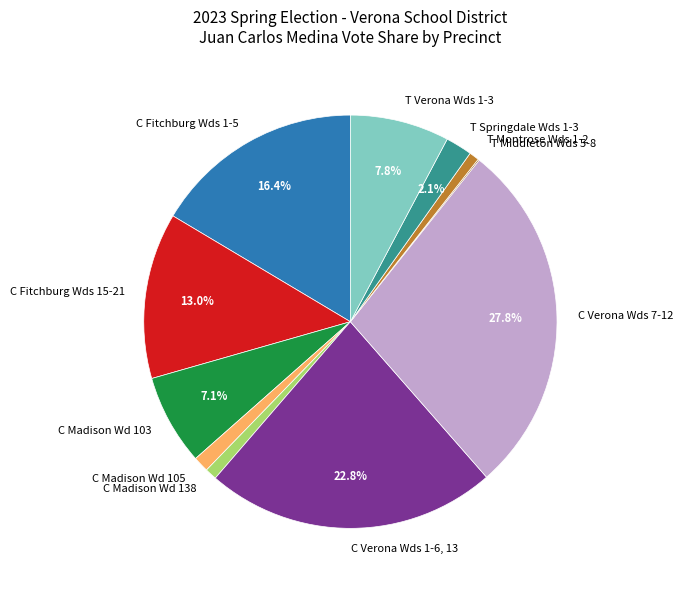

Approximately how many times larger is the value at T Montrose Wds 1-2 compared to C Madison Wd 103?

0.1